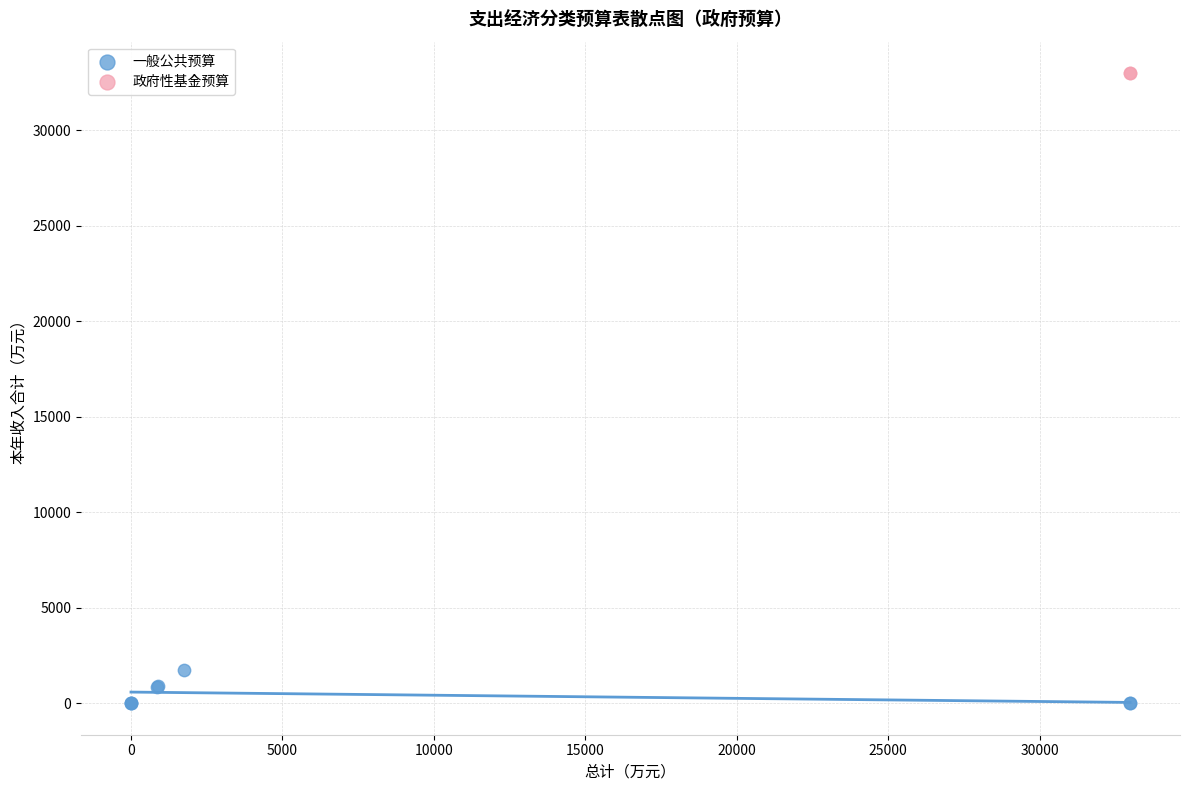

What are all the series names shown in the legend?

一般公共预算, 政府性基金预算